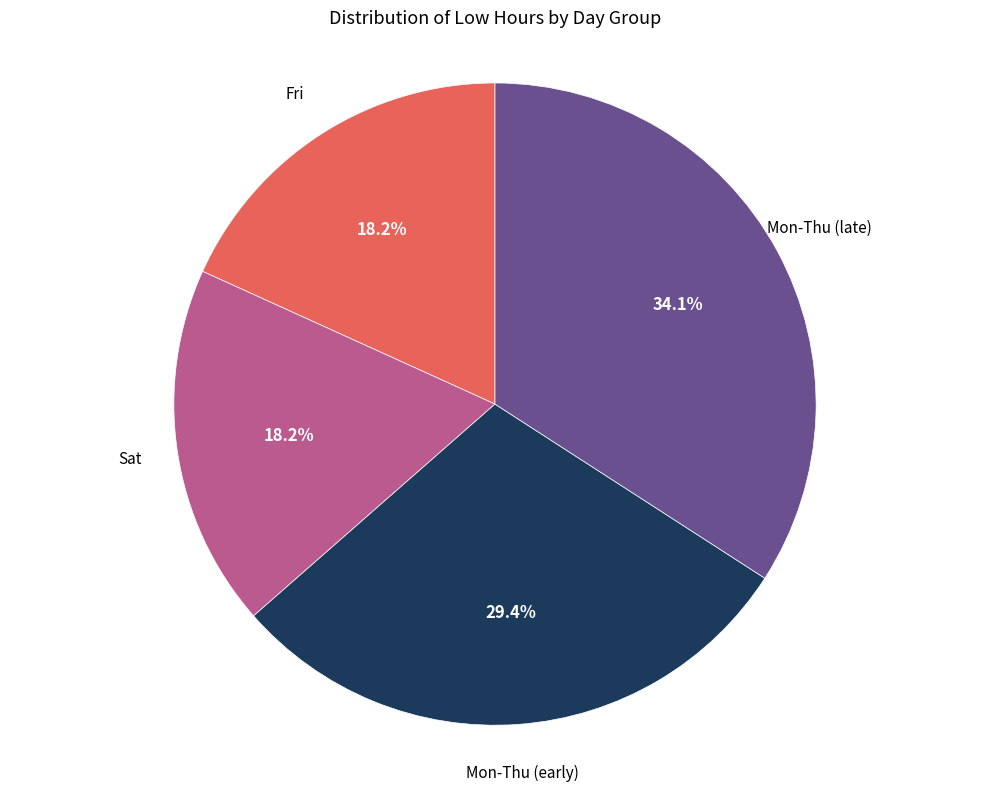

Does any single category account for the majority?

No